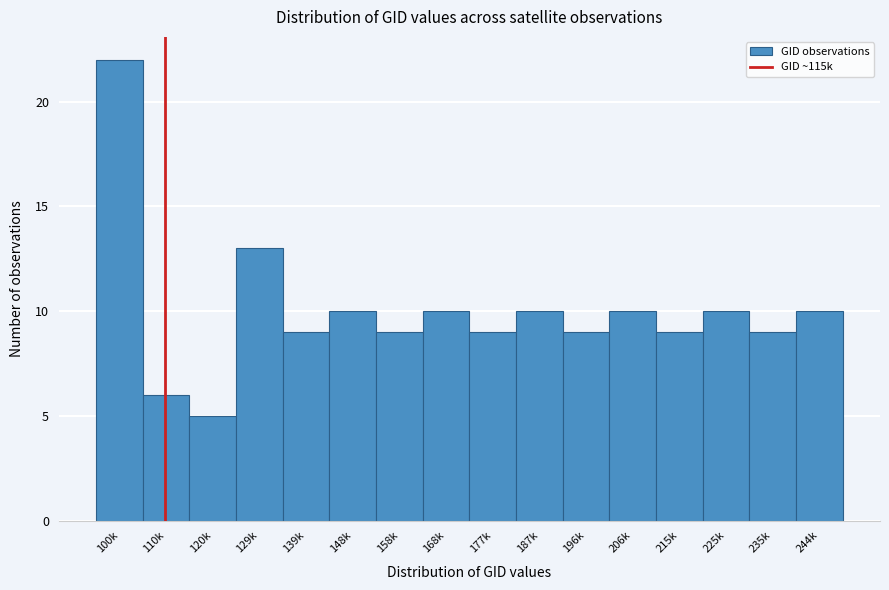

Reading left to right, extract all data points from this chart.

100k=22	110k=6	120k=5	129k=13	139k=9	148k=10	158k=9	168k=10	177k=9	187k=10	196k=9	206k=10	215k=9	225k=10	235k=9	244k=10